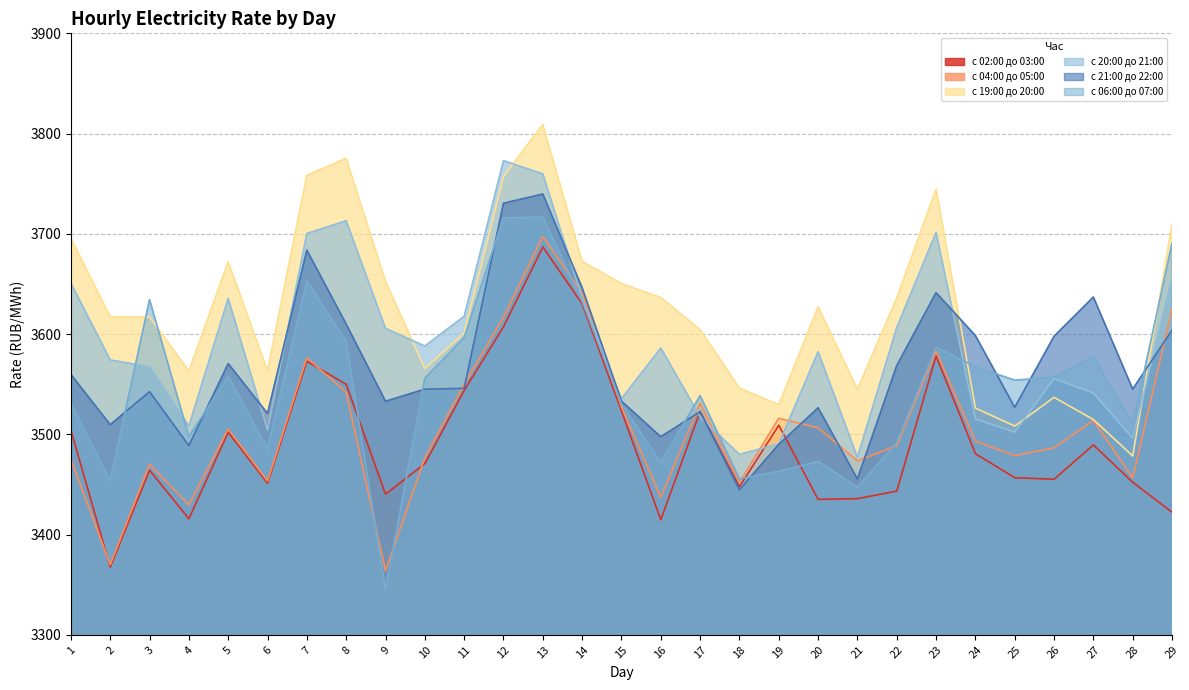

Between which two adjacent categories do с 21:00 до 22:00 and с 19:00 до 20:00 first intersect?

23 and 24